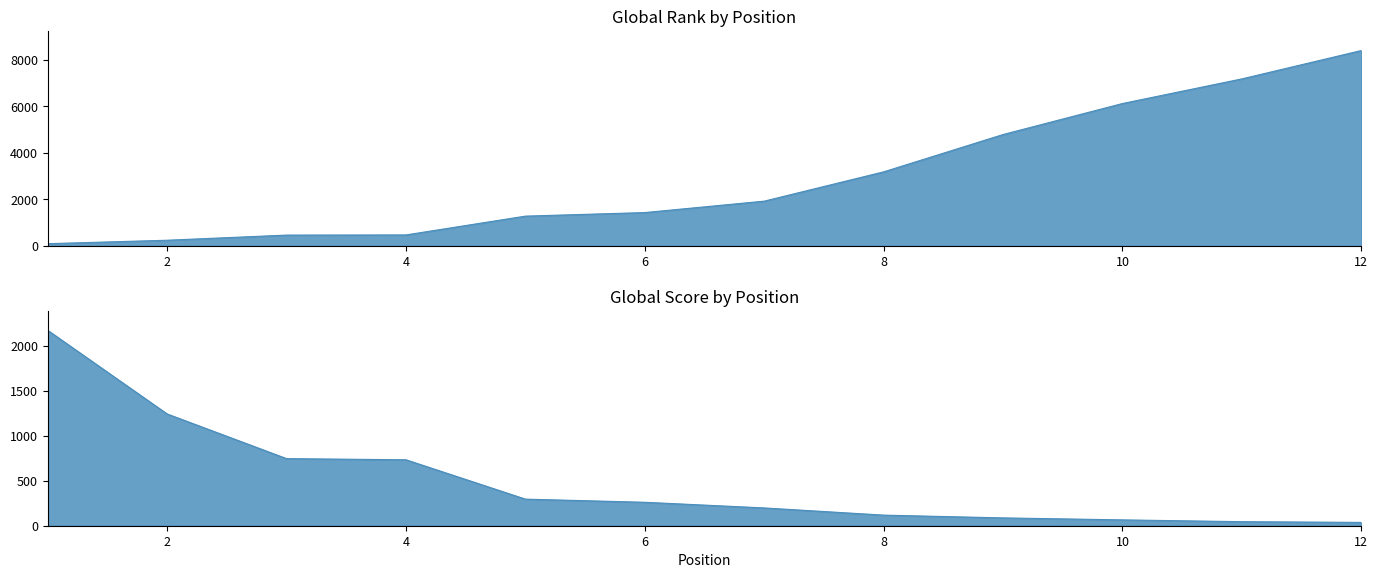

Which series ends up on top after the final intersection of Global Rank and Global Score?

Global Rank